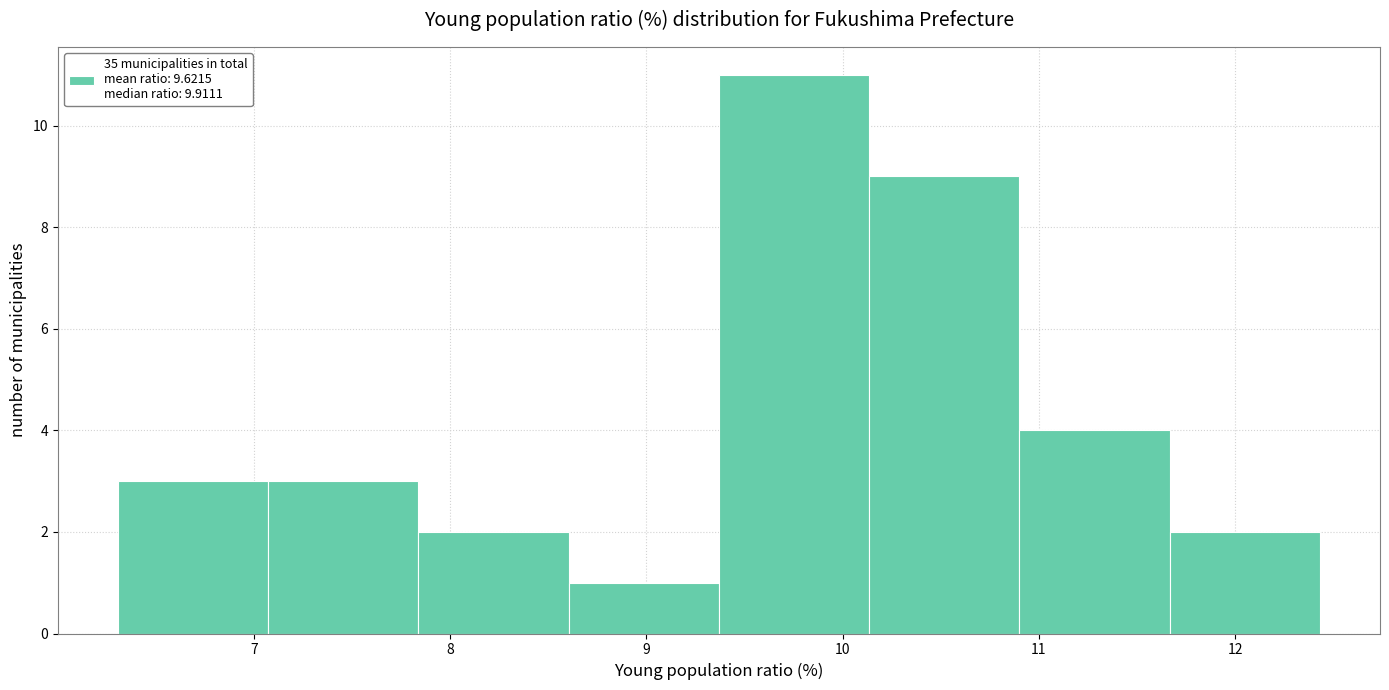

Reading left to right, transcribe this chart: for each bar, give the range it covers on the x-axis and its height. Neither the bar edges nor the heights are printed on the chart, so give them approximately, as read against the axes.

6.3 to 7.1: 3
7.1 to 7.8: 3
7.8 to 8.6: 2
8.6 to 9.4: 1
9.4 to 10.1: 11
10.1 to 10.9: 9
10.9 to 11.7: 4
11.7 to 12.4: 2